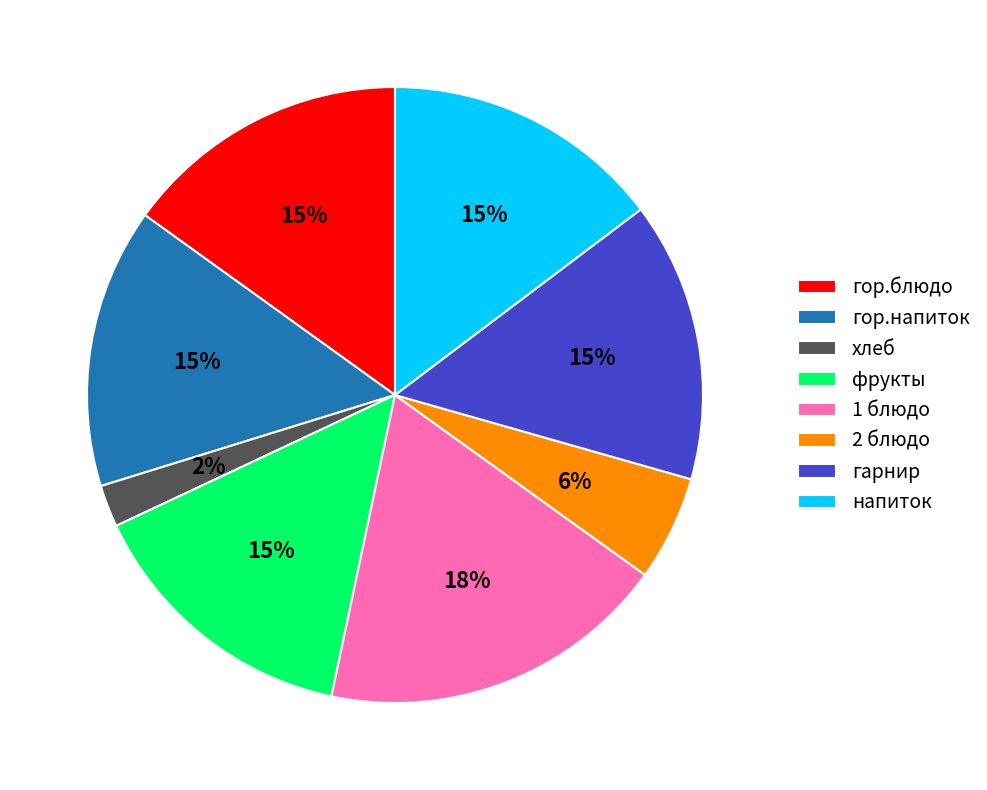

Is хлеб the majority of the pie?

No